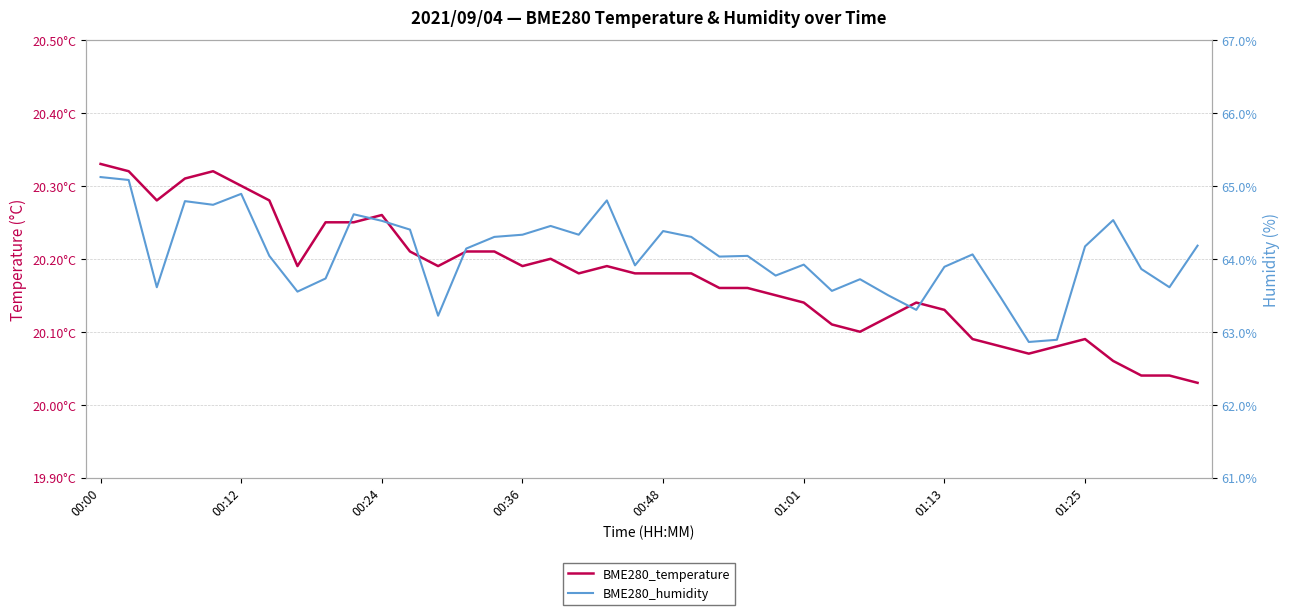

The value of BME280_temperature at 24 is 12.5. True or false?

False